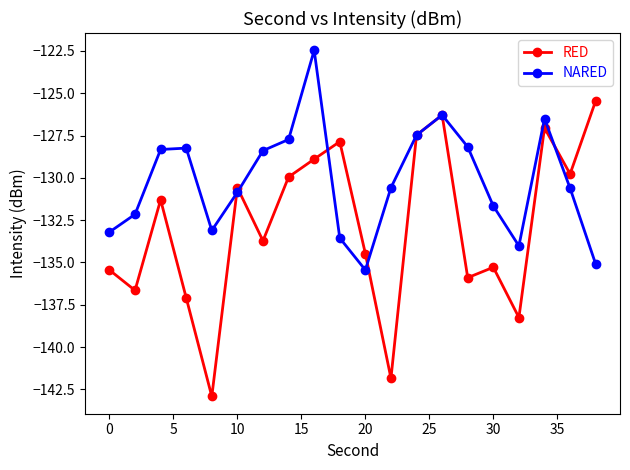

What is the value of the NARED point at the 12th from the left?

-130.6